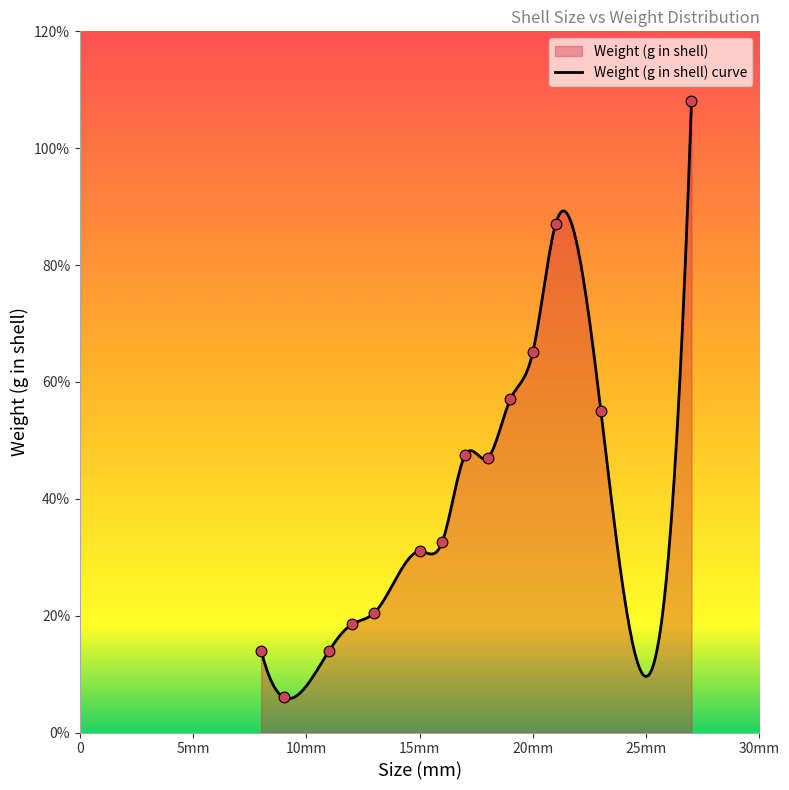

Between 15 and 21, which is larger?

21